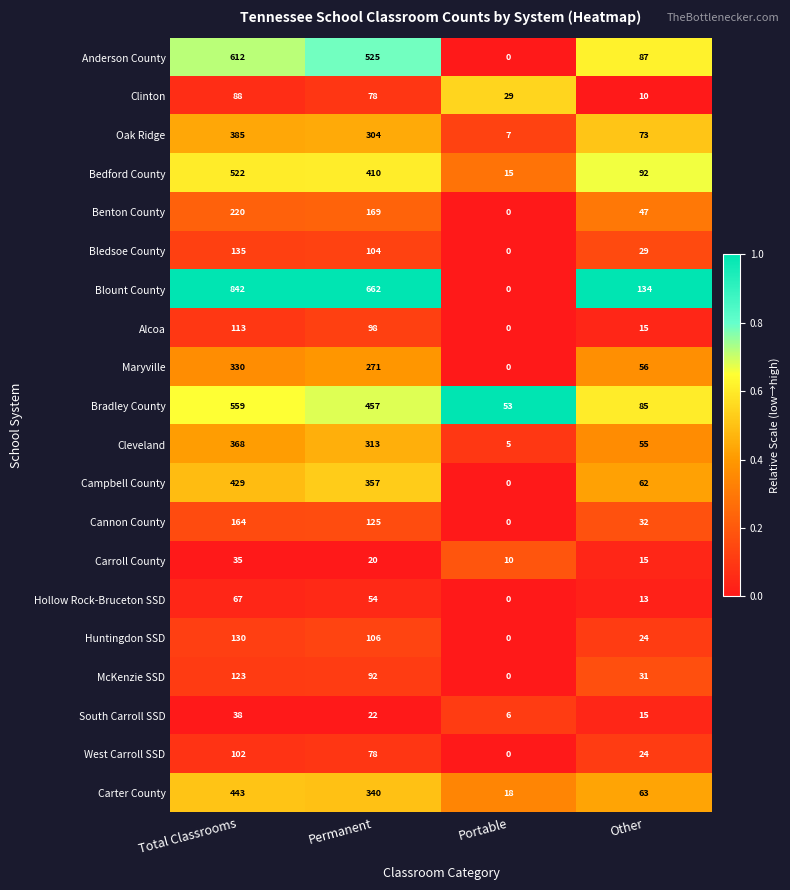

Which series has the largest total across all categories?

Blount County